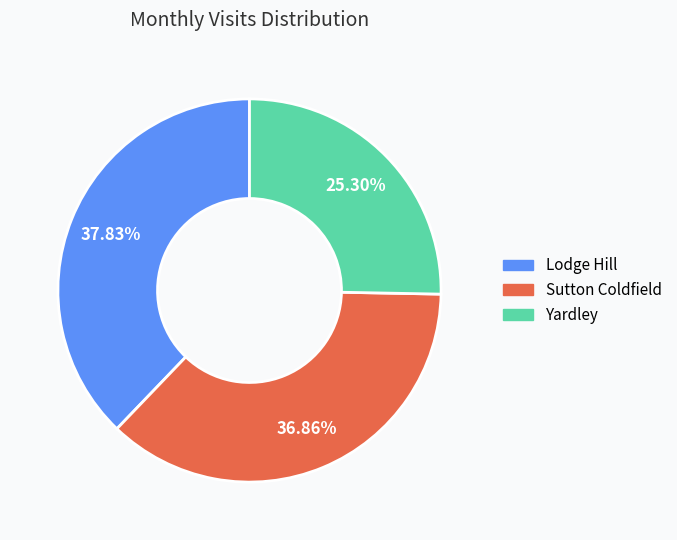

Count the number of slices in the pie.

3